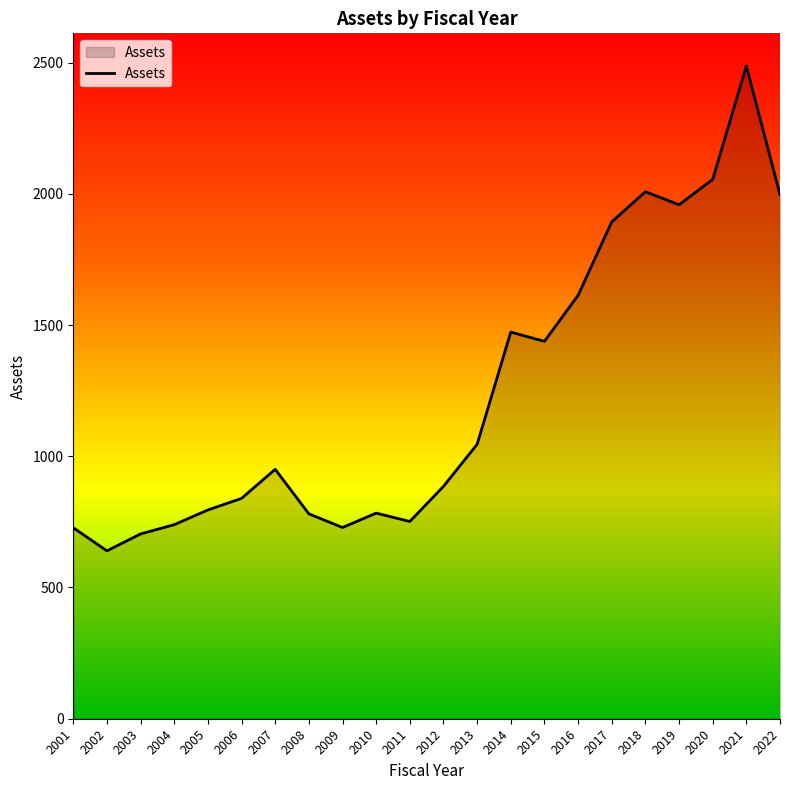

The chart shows a value of 1363.5 at 2012. True or false?

False